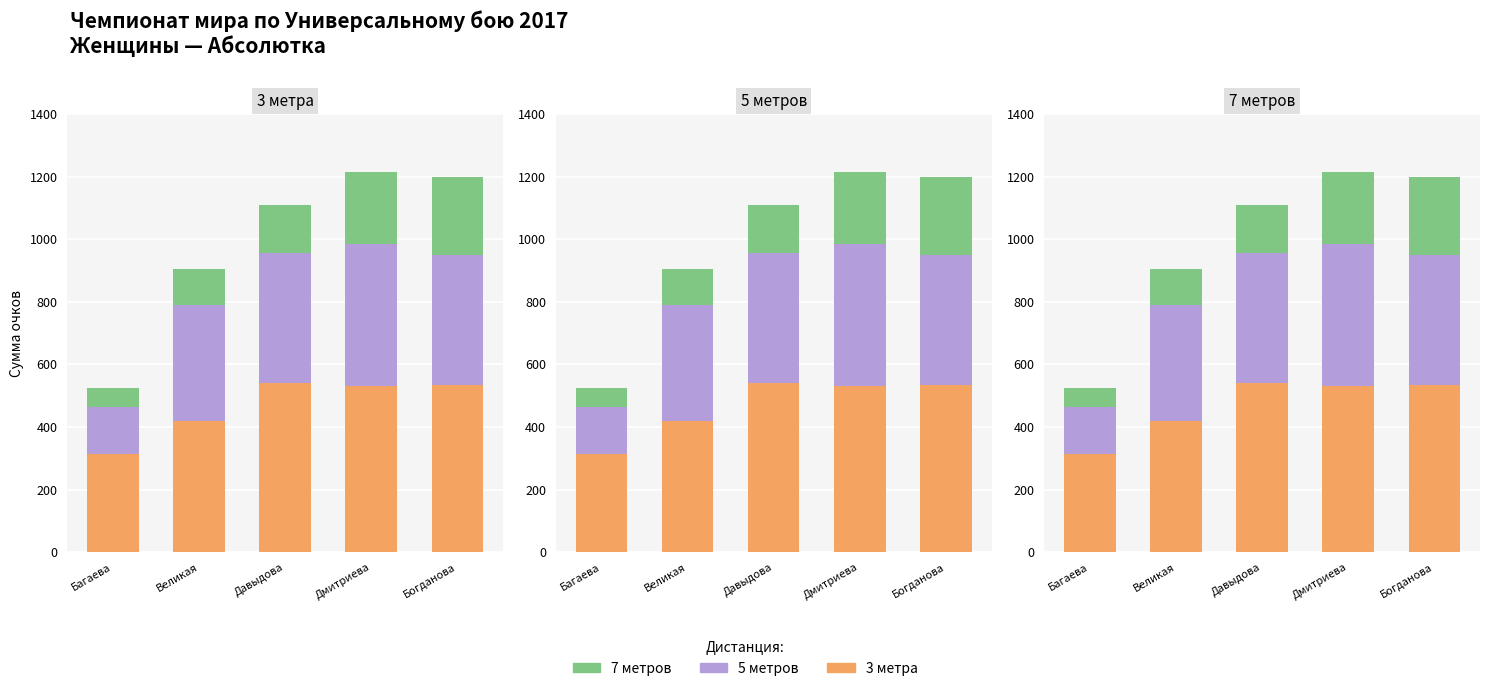

What is the total value across all series at Багаева?

525